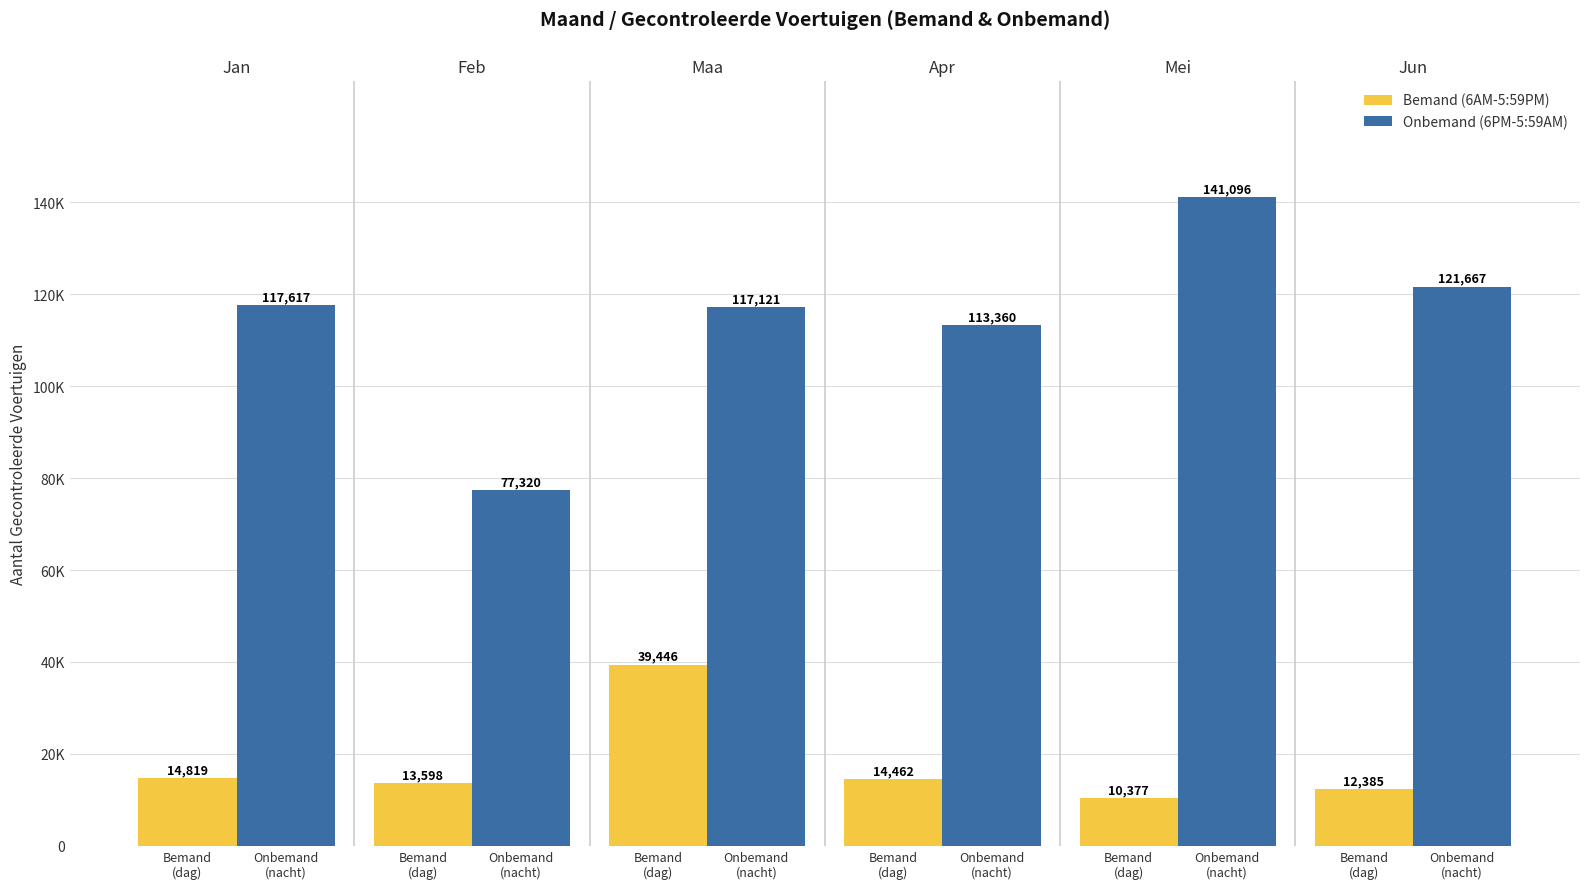

The Bemand (6AM-5:59PM) series shows 5521 at Onbemand
(nacht). True or false?

False